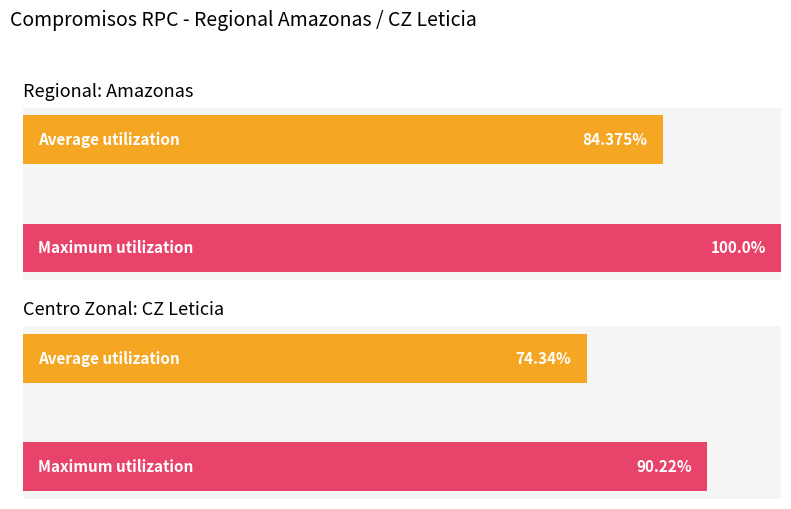

The chart shows a value of 24 at 14. True or false?

False